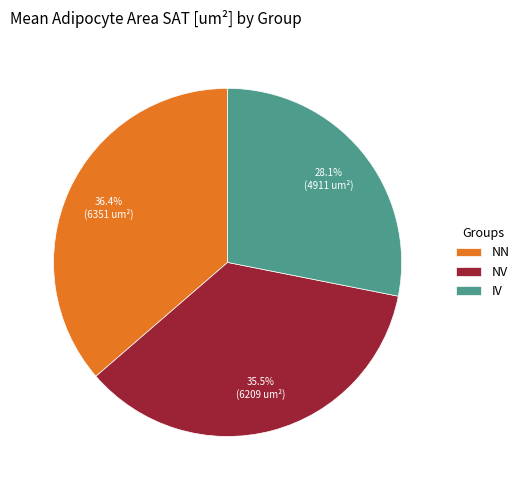

Approximately how many times larger is the value at NV compared to NN?

1.0